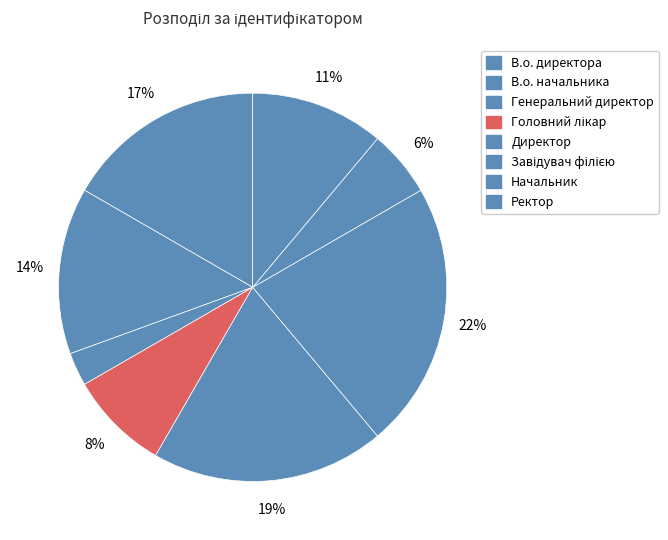

How many slices are in this pie chart?

8